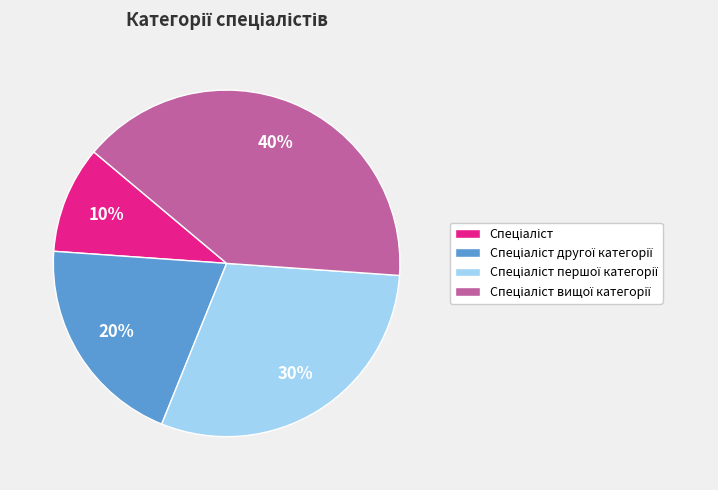

Is there any slice that represents more than half of the pie?

No